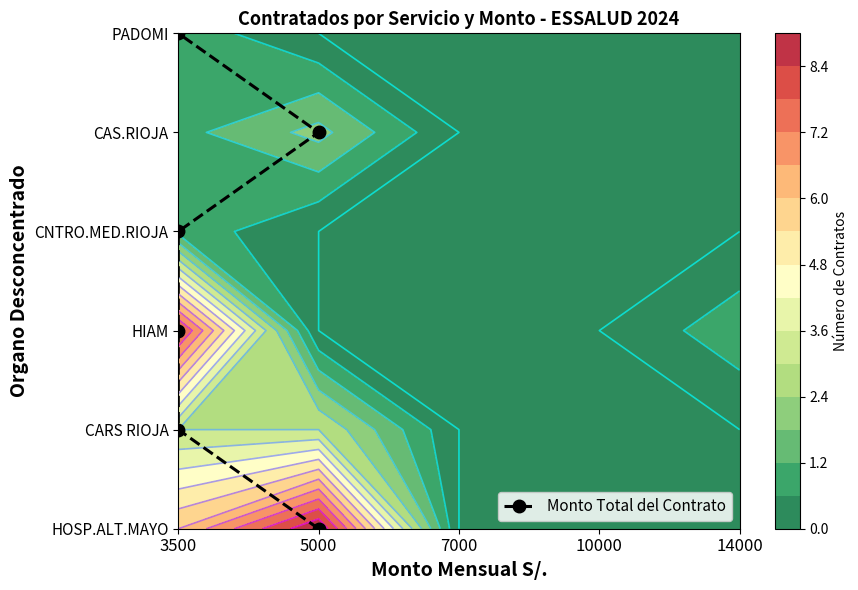

What is the maximum value shown in the chart?

5